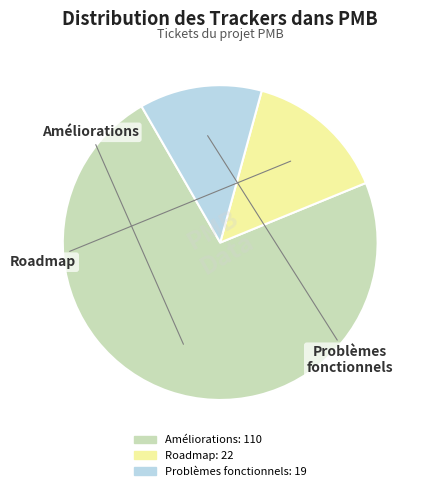

Does any single category account for the majority?

Yes